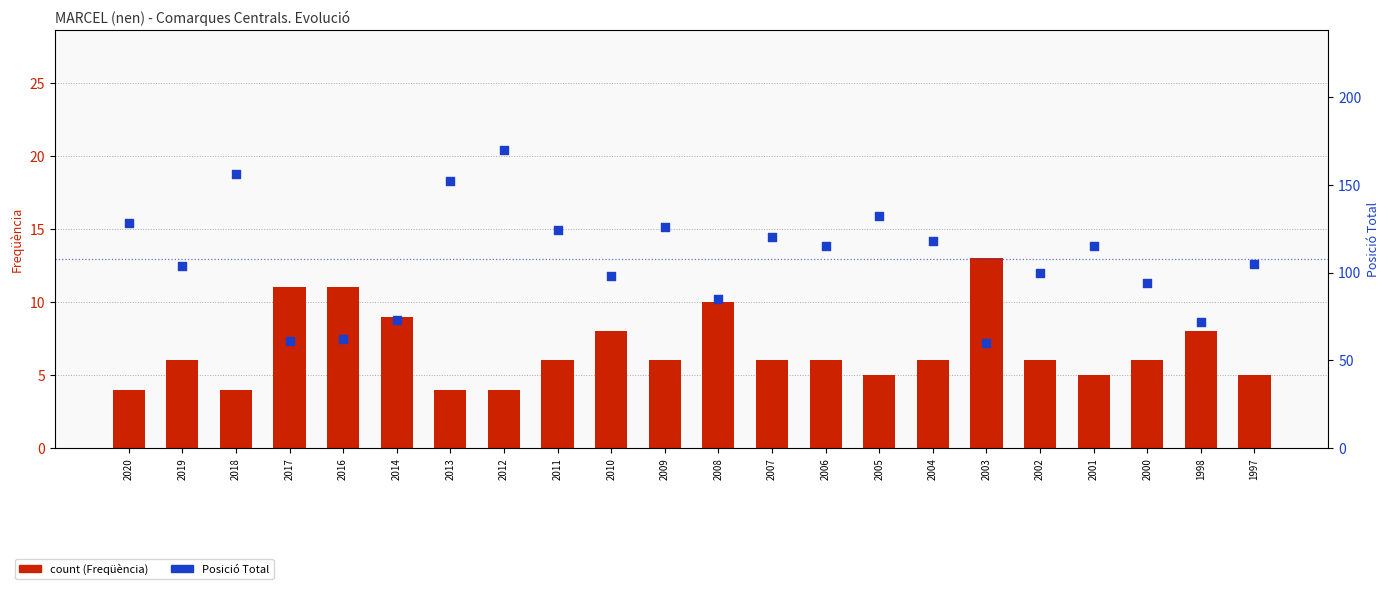

What is the total value across all series at 2002?

106